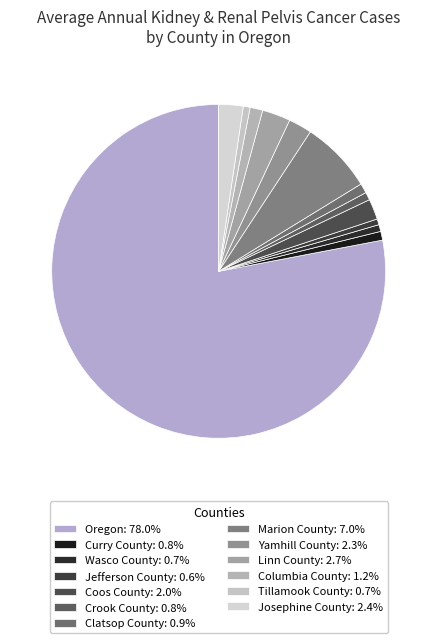

Is Oregon the majority of the pie?

Yes